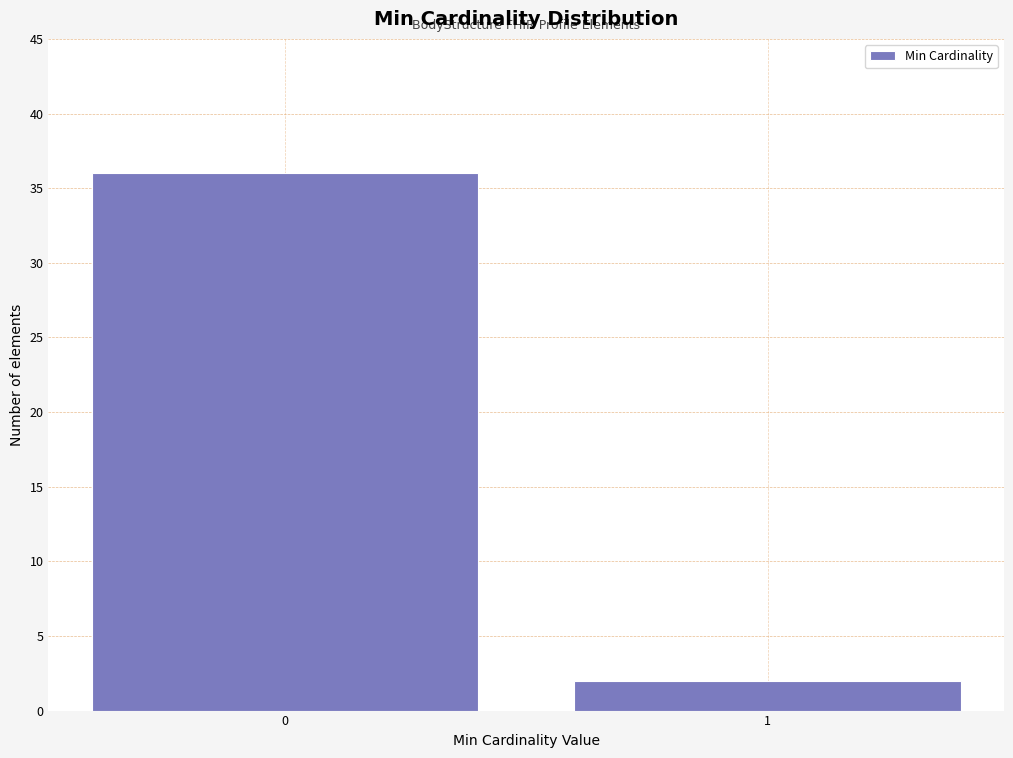

Reading right to left, transcribe all the data shown in this chart.

2	36